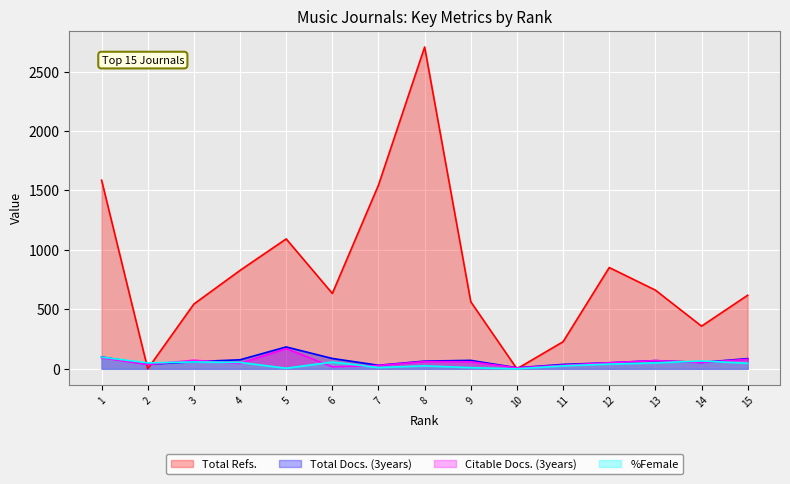

True or false: Total Refs. and Citable Docs. (3years) intersect in this chart.

True